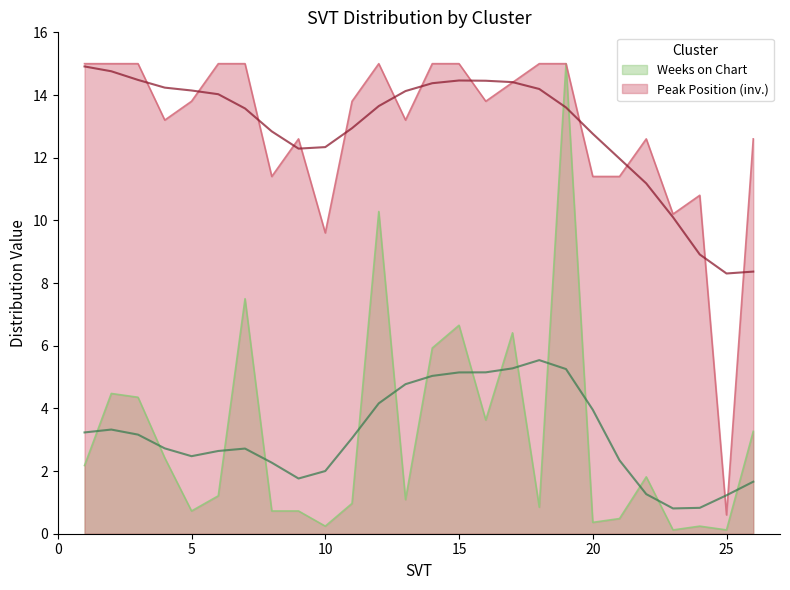

At which category does Peak Position reach its first local valley?

4